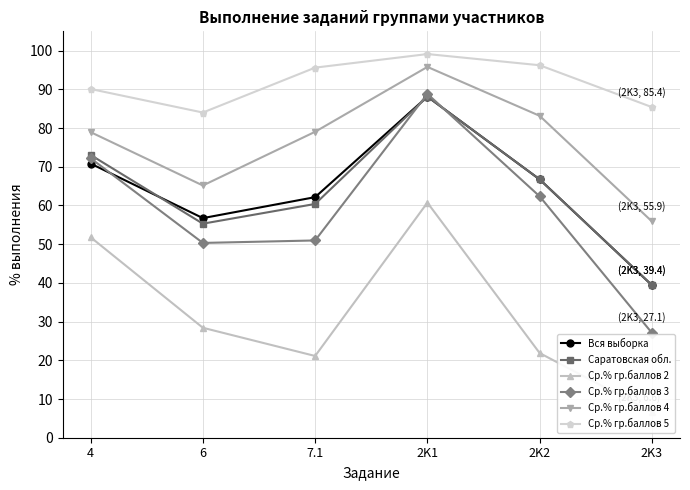

At how many categories does at least one series exceed 40?

6